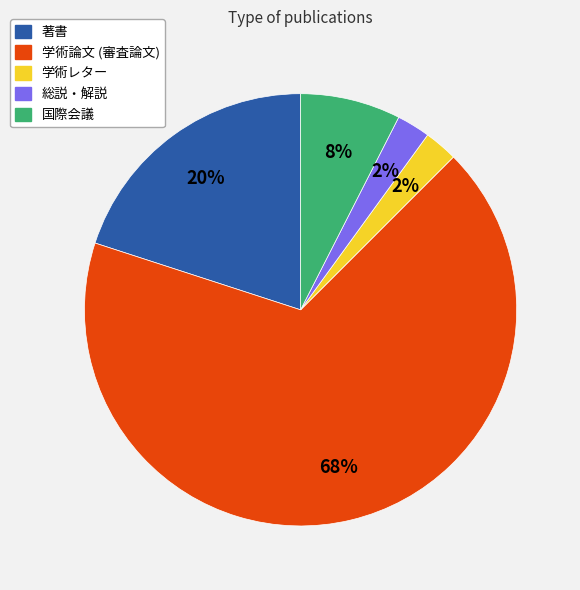

To the nearest percent, what is the average slice percentage?

20%